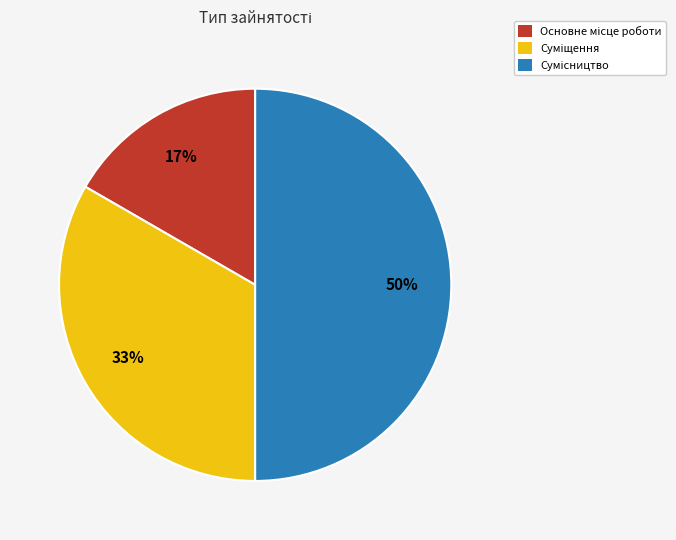

Count the number of slices in the pie.

3